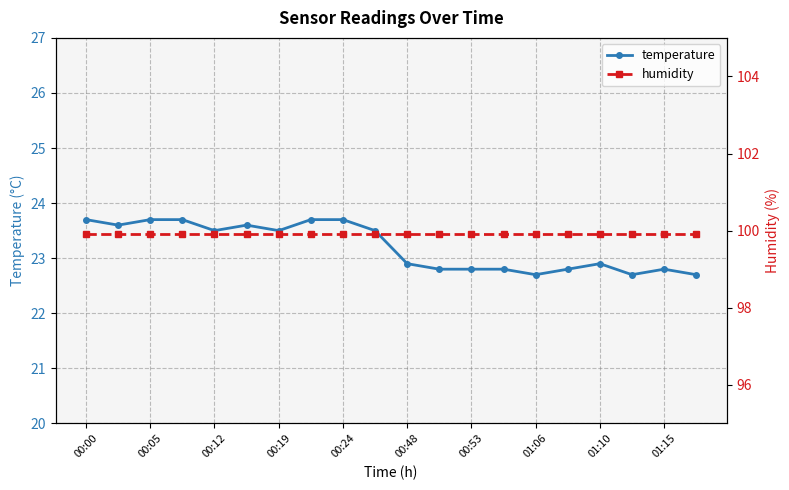

True or false: temperature and humidity cross at least once.

False